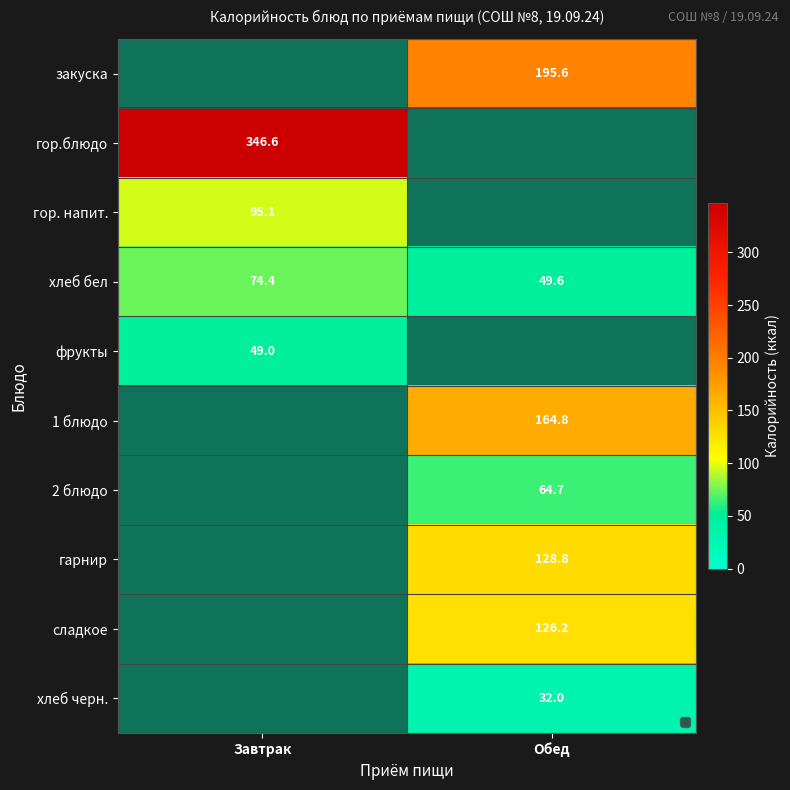

What is the approximate value of 1 блюдо at Обед?

164.8